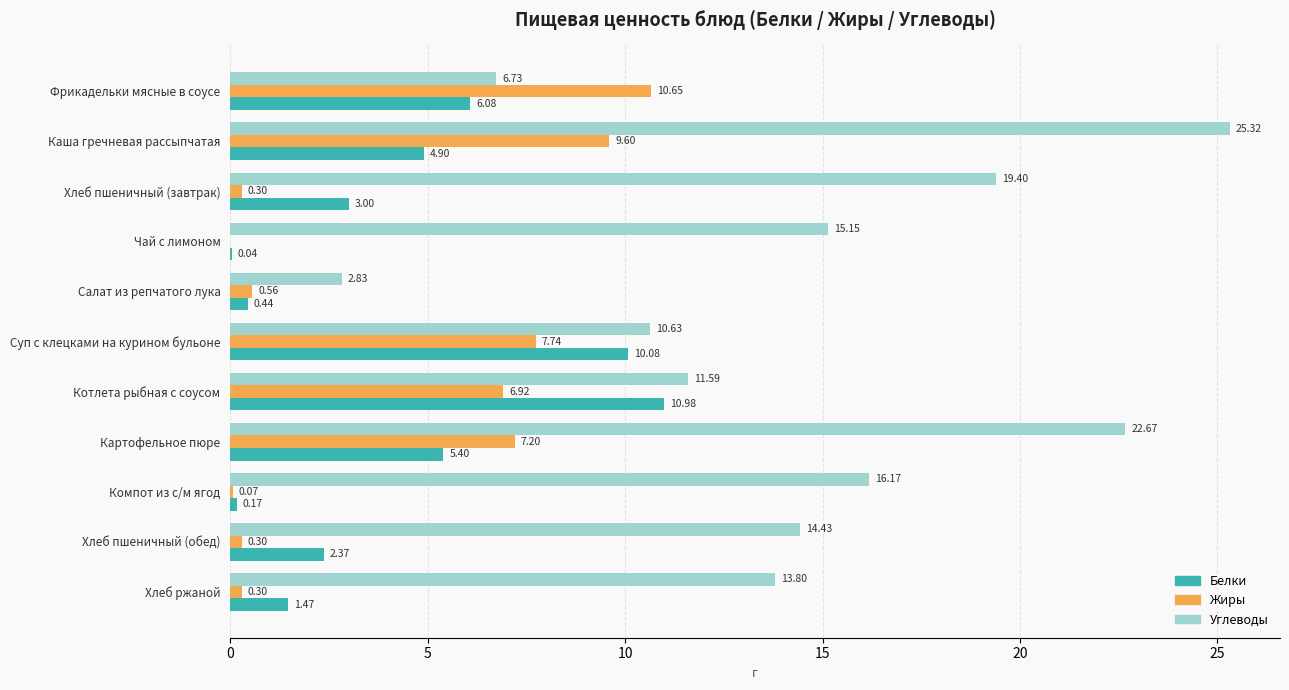

Between Хлеб пшеничный (обед) and Хлеб ржаной, which series saw the biggest shift?

Белки